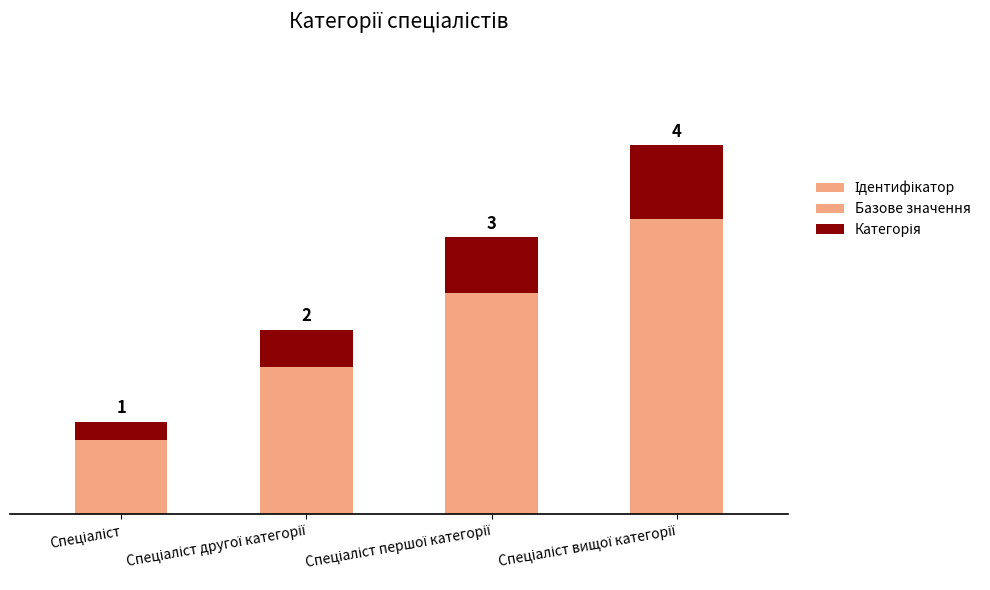

Is it true that Категорія equals 0.4 at Спеціаліст вищої категорії?

False